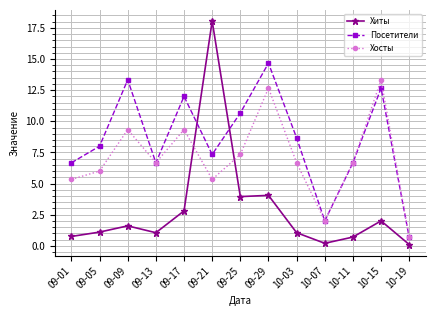

True or false: Хосты has more than 2 interior local peaks.

True